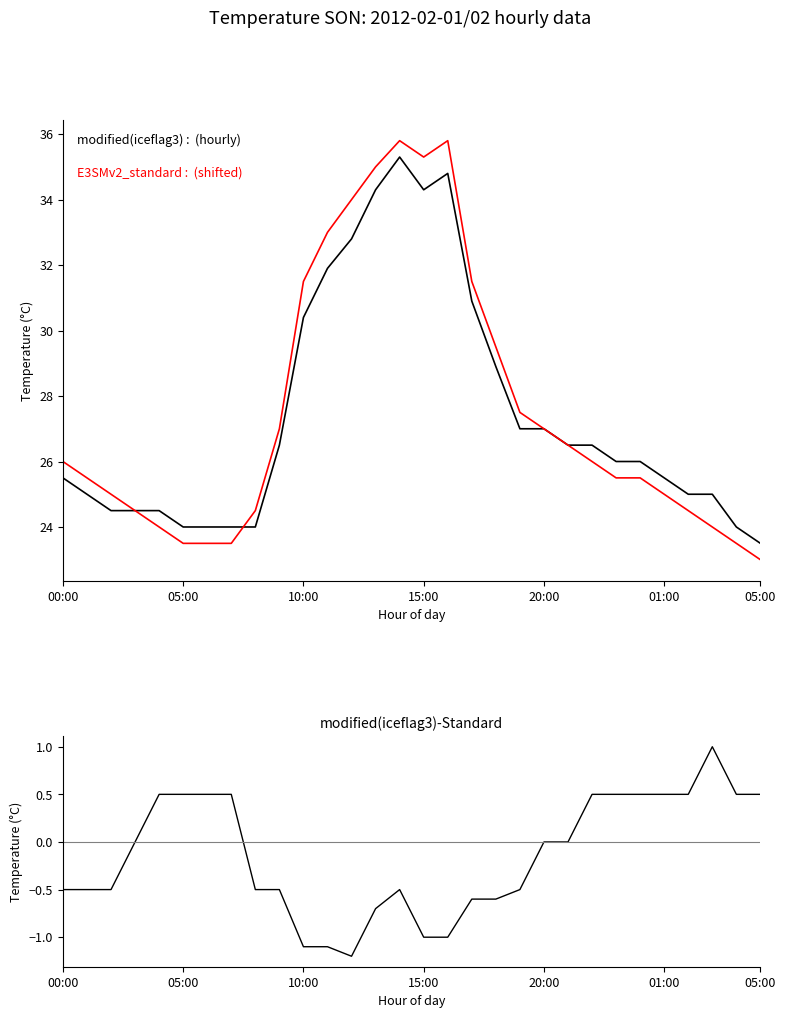

How many interior local valleys does the E3SMv2_standard series have?

1